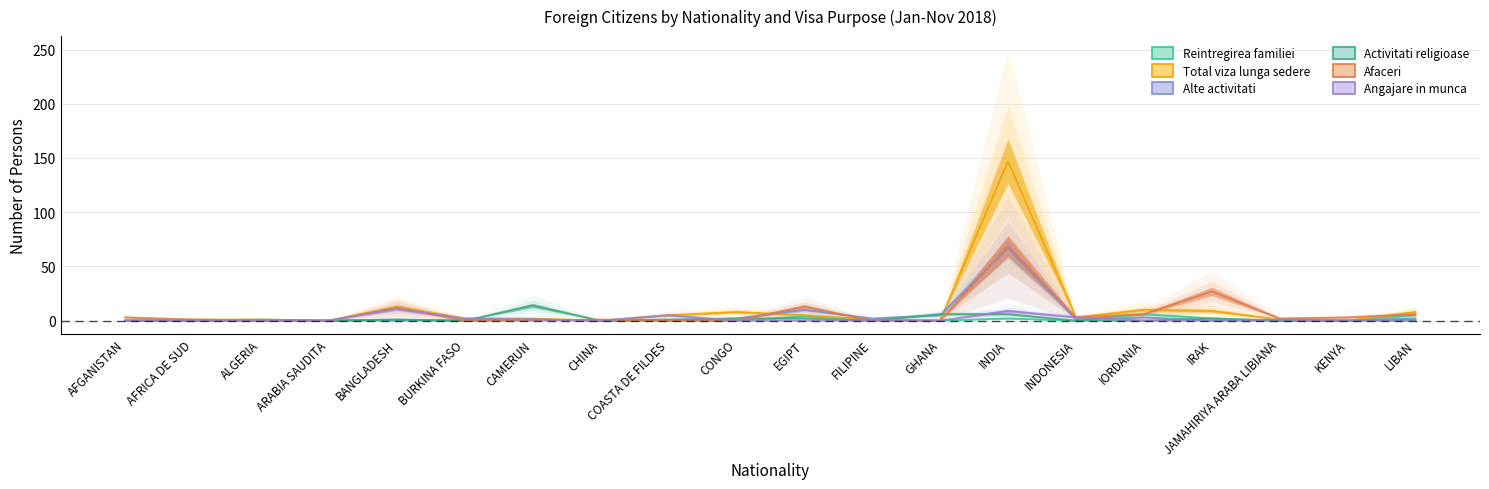

At which label does Total viza lunga sedere first exceed 2?

BANGLADESH